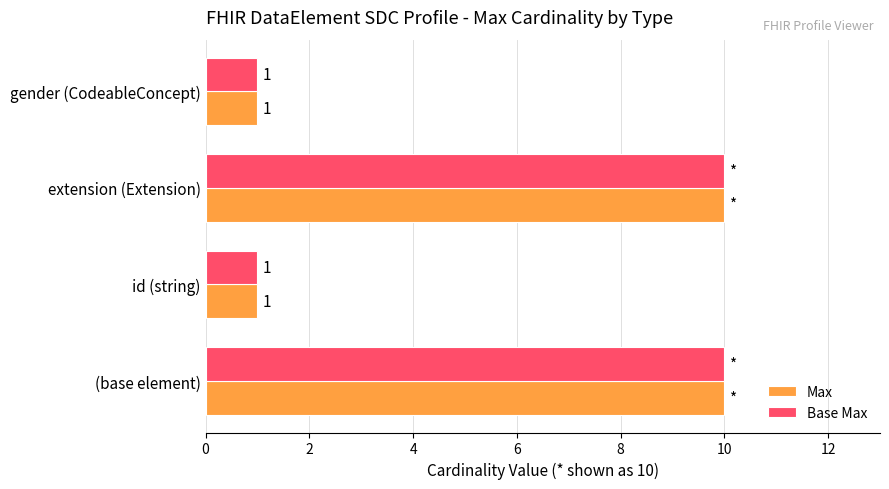

Count the Base Max values in the range 1 to 10.

4